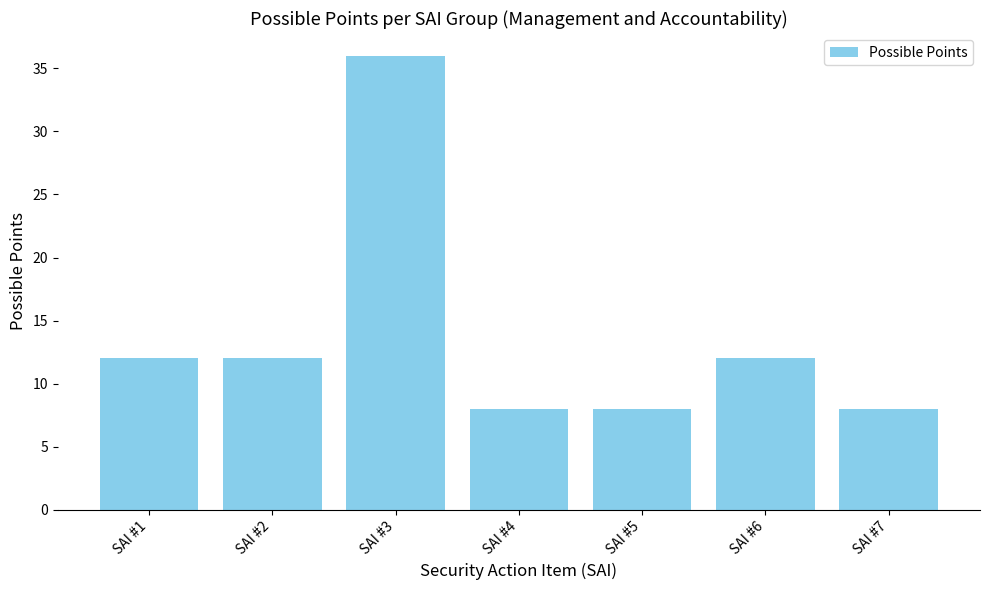

Are the bars grouped side by side (vs. stacked)?

No